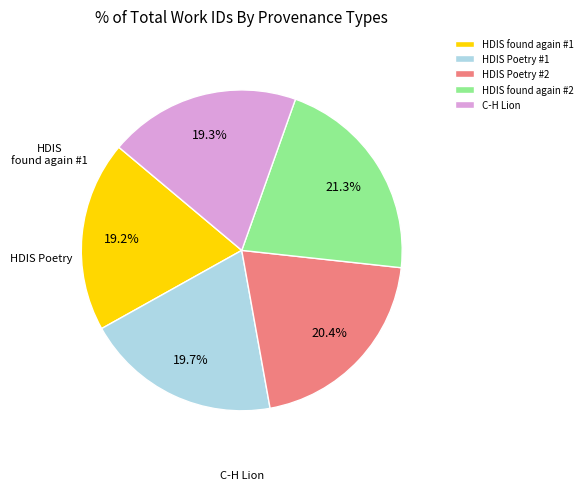

Is it true that C-H Lion is 19% of the pie?

True